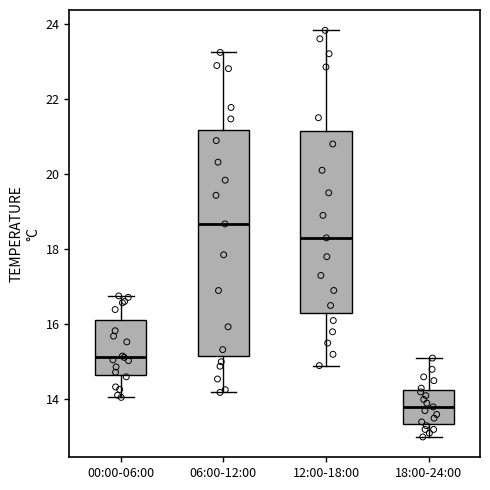

Reading left to right, transcribe this box plot: for each box, give where its median line is, the range the box spans, and where its two whiskers end, as read against the y-axis. The values are not printed on the chart, so give them approximately, as read against the axis.

00:00-06:00: median 15.2, box 14.6 to 16.2, whiskers 14.0 to 16.8
06:00-12:00: median 18.6, box 15.2 to 21.2, whiskers 14.2 to 23.2
12:00-18:00: median 18.4, box 16.4 to 21.2, whiskers 15.0 to 23.8
18:00-24:00: median 13.8, box 13.4 to 14.2, whiskers 13.0 to 15.2